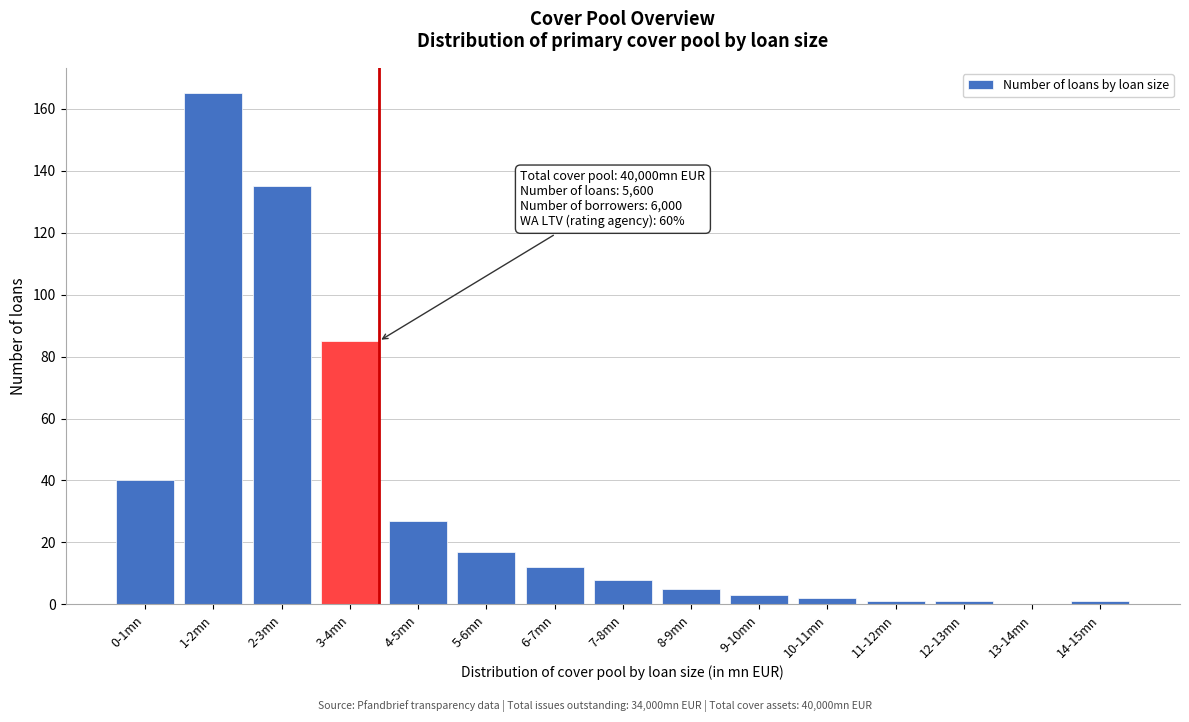

Reading right to left, extract all data points from this chart.

14-15mn=1	13-14mn=0	12-13mn=1	11-12mn=1	10-11mn=2	9-10mn=3	8-9mn=5	7-8mn=8	6-7mn=12	5-6mn=17	4-5mn=27	3-4mn=85	2-3mn=135	1-2mn=165	0-1mn=40